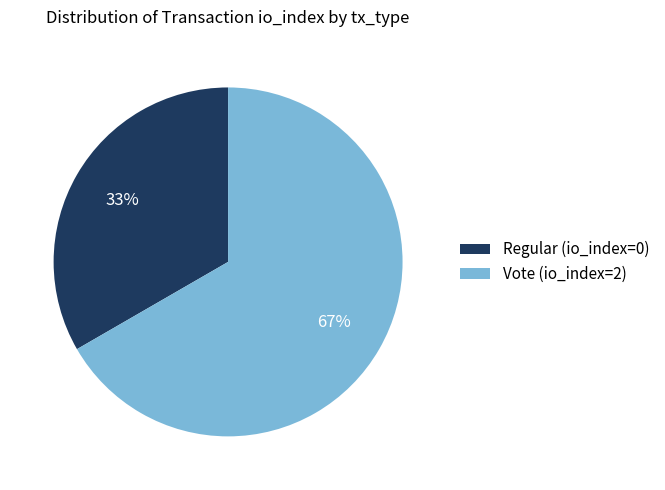

How many slices are in this pie chart?

2